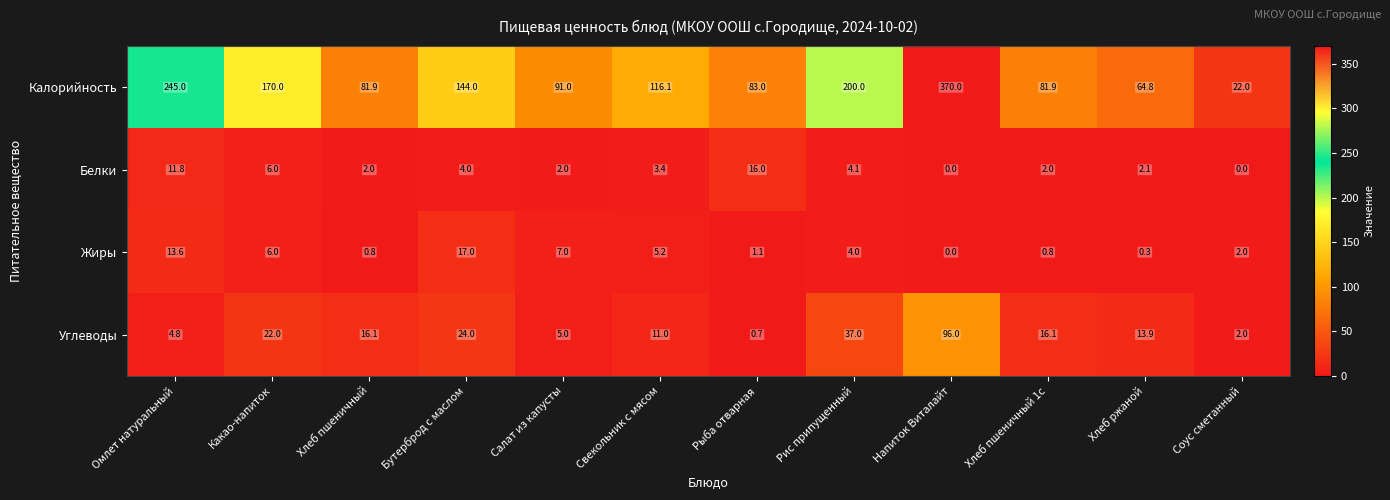

List the series in order of their peak value, lowest first.

Белки, Жиры, Углеводы, Калорийность